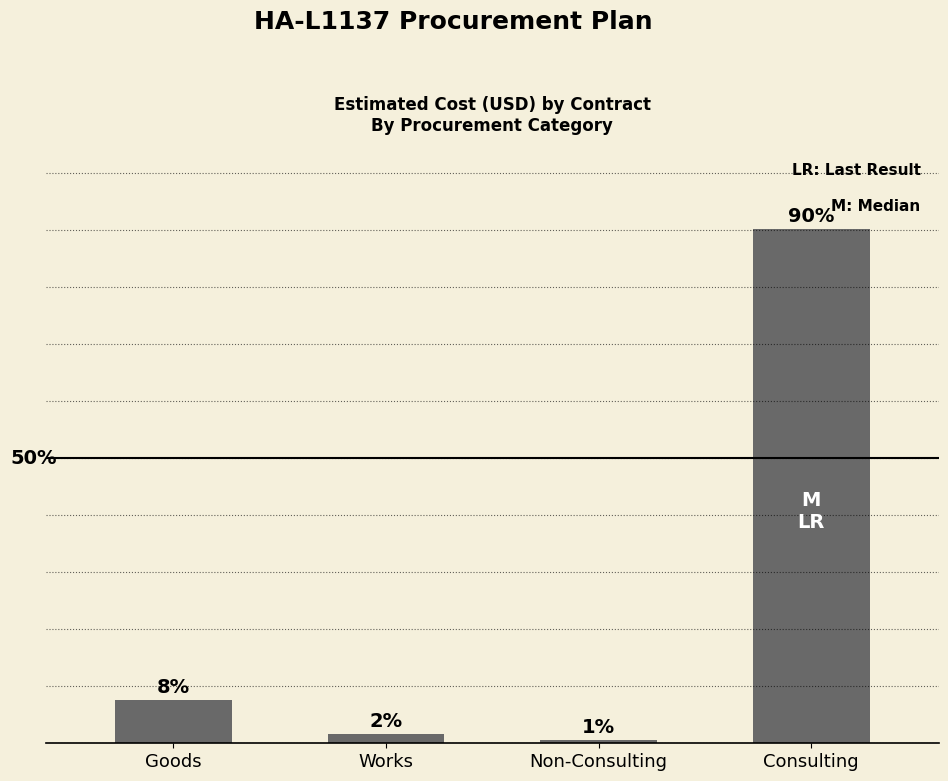

The chart shows a value of 1.2 at Consulting. True or false?

False